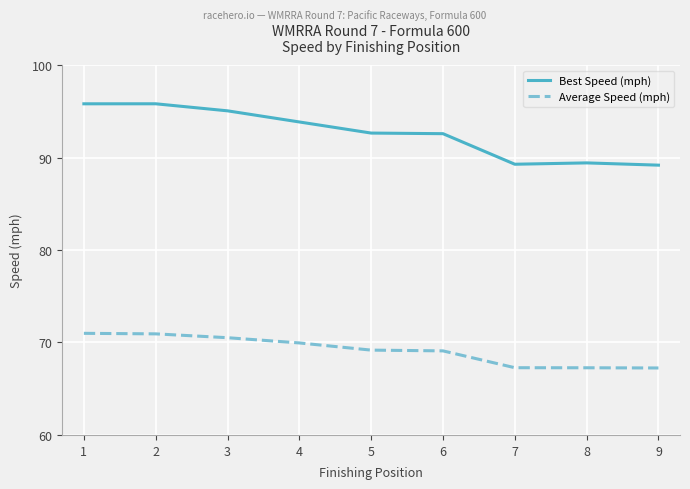

True or false: Average Speed (mph) and Best Speed (mph) cross at least once.

False